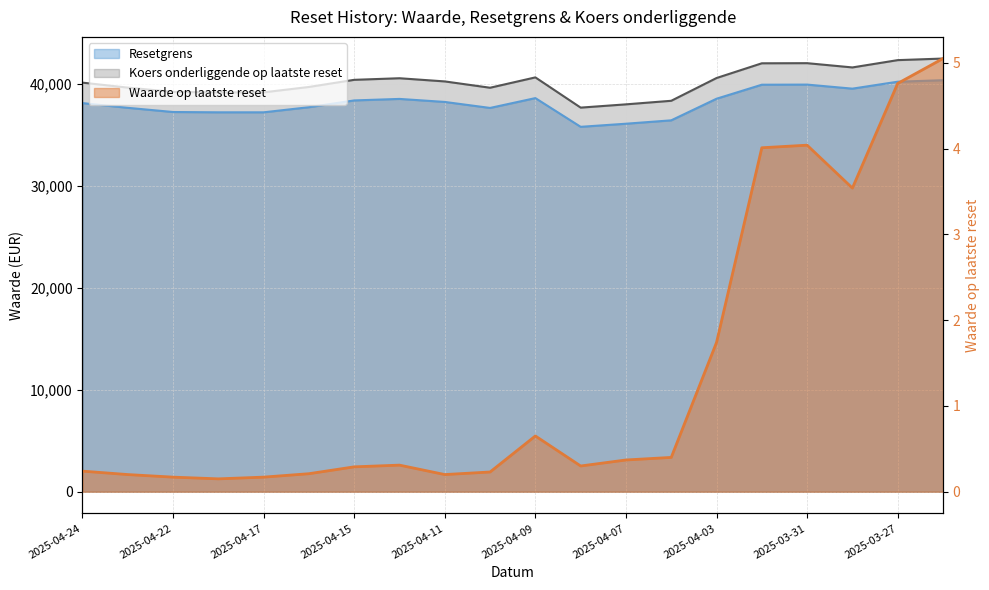

Which category has the highest value in the Koers onderliggende op laatste reset series?

2025-03-26